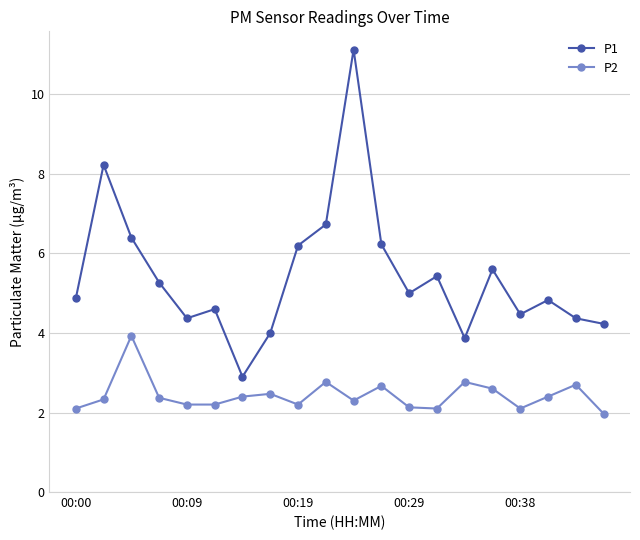

Rank the series by their maximum value, from highest to lowest.

P1, P2